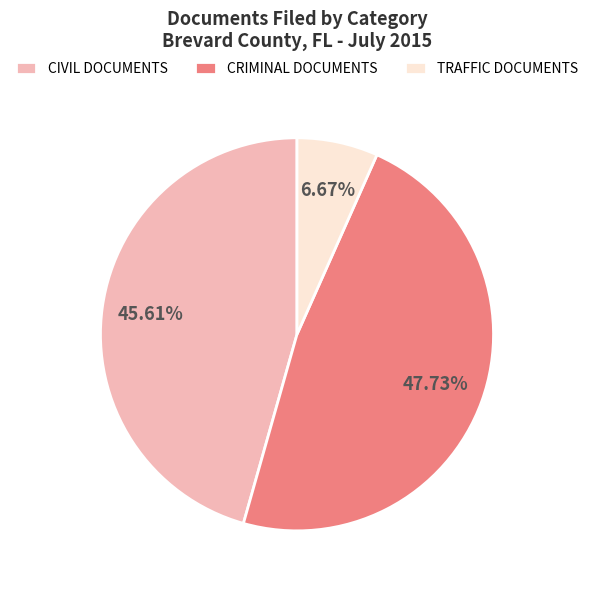

Which category has the biggest portion of the pie?

CRIMINAL DOCUMENTS